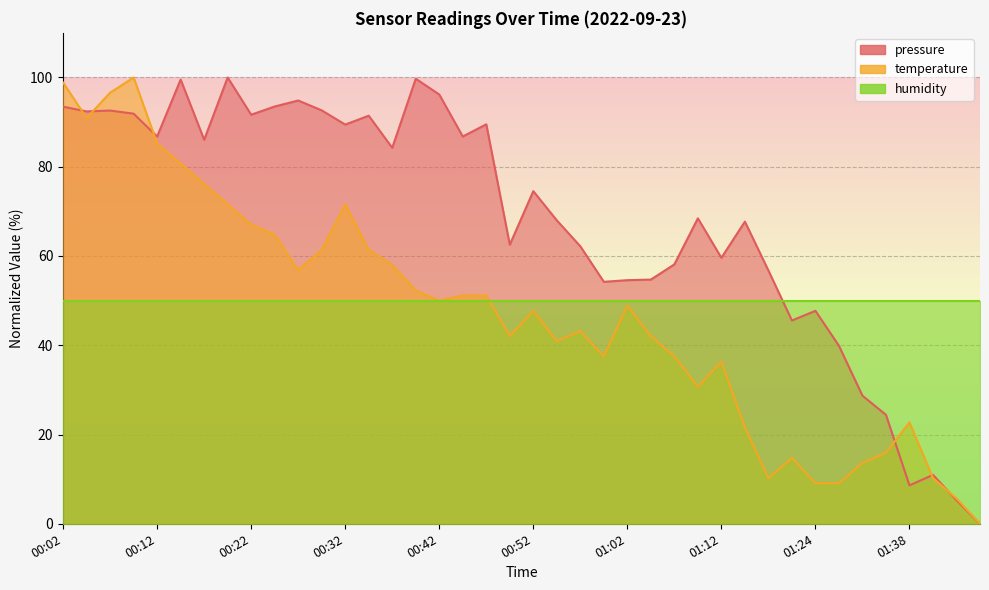

Which series has the widest spread of values?

pressure